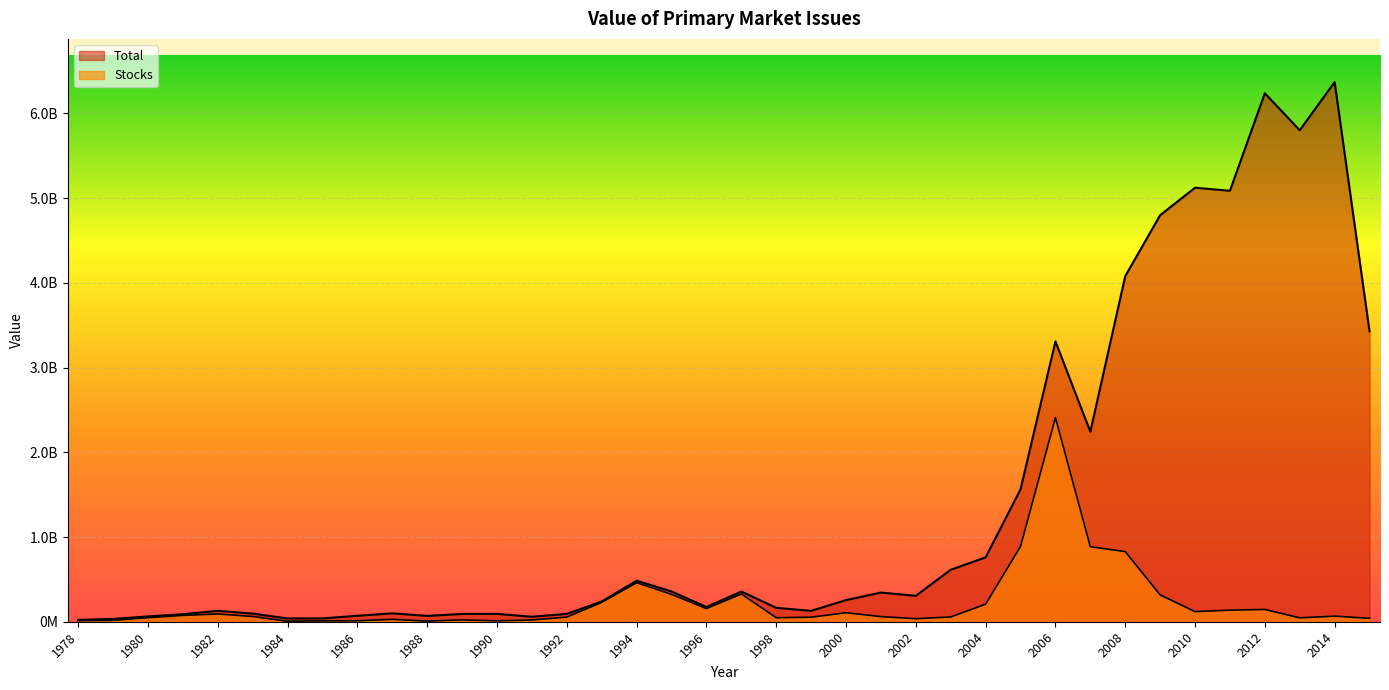

What value does the Total series have at 1981, to the nearest 50?

88547550